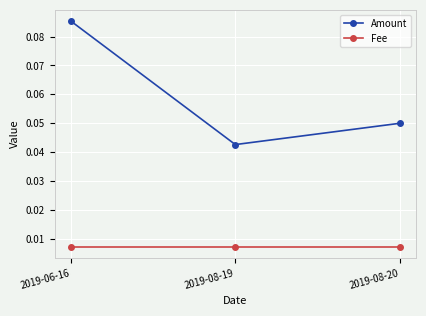

Does the chart have visible grid lines?

Yes